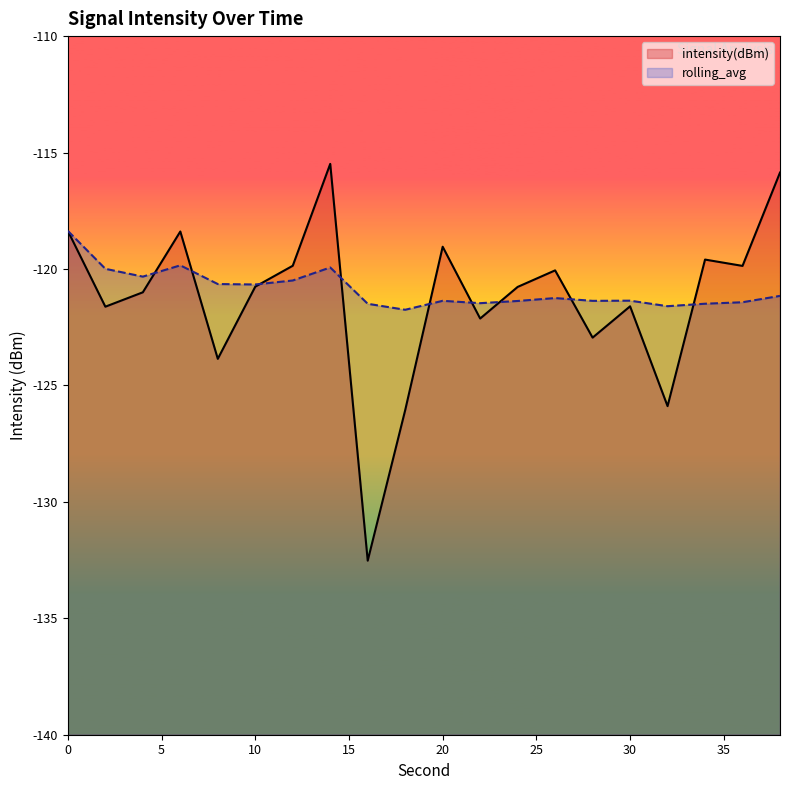

How many data points in intensity(dBm) line are above -120?

8